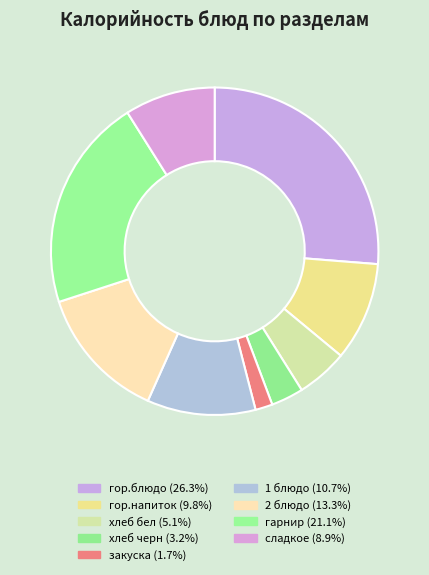

What percentage is the 2 блюдо slice, to the nearest percent?

13%